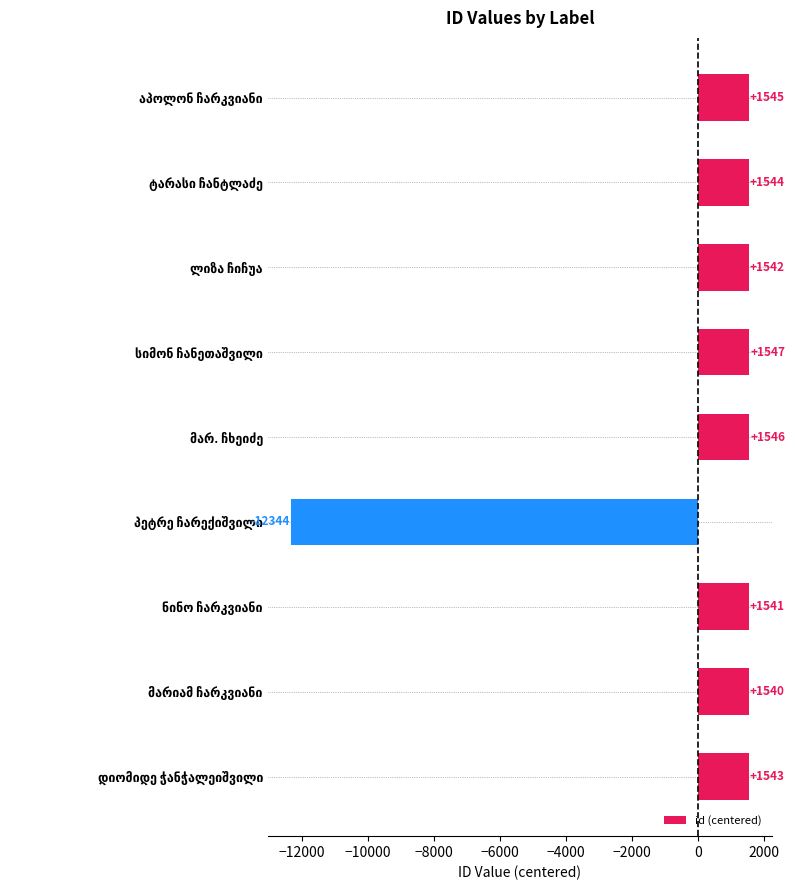

What is the value of the 3rd bar from the top?

1541.6